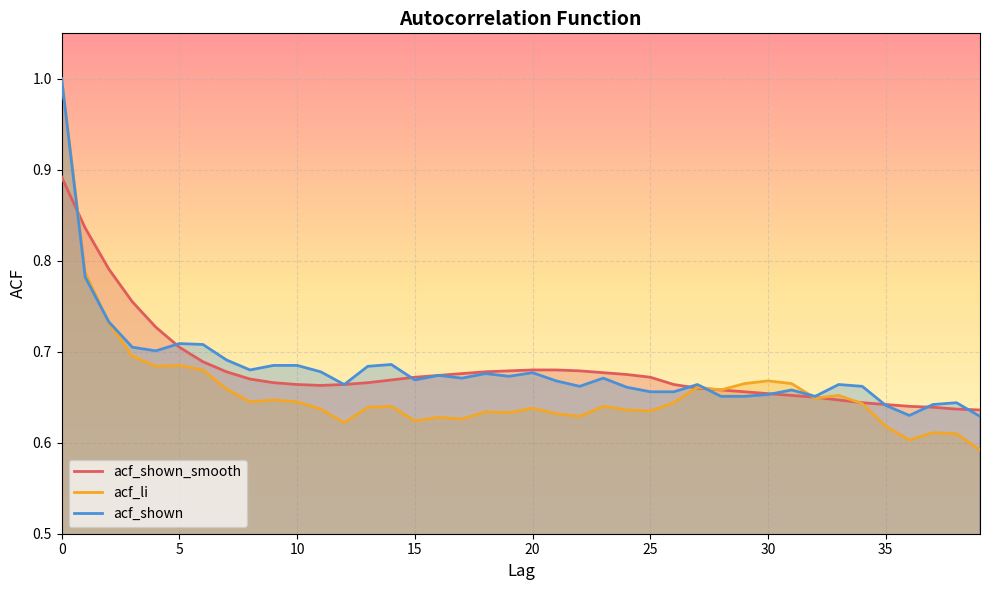

What is the greatest value displayed?

1.0